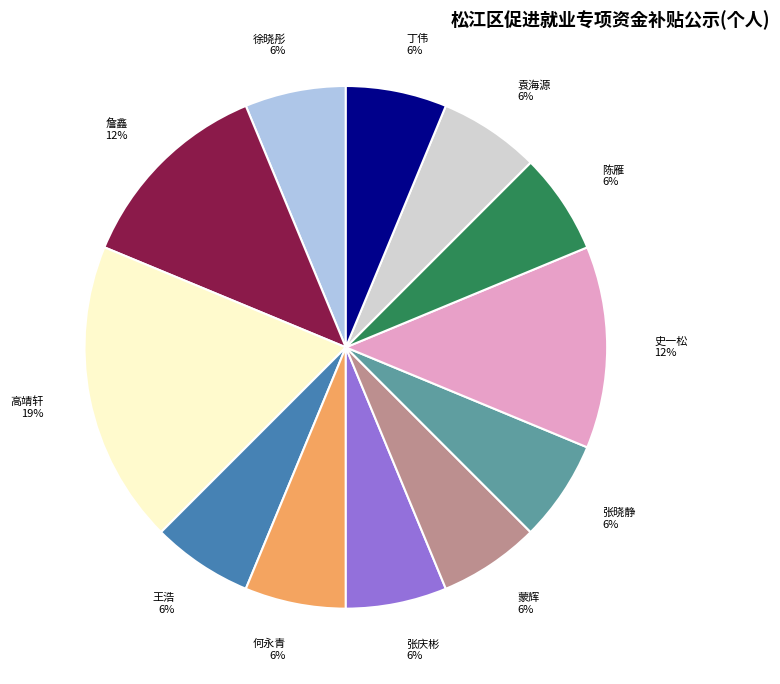

How many slices are in this pie chart?

12